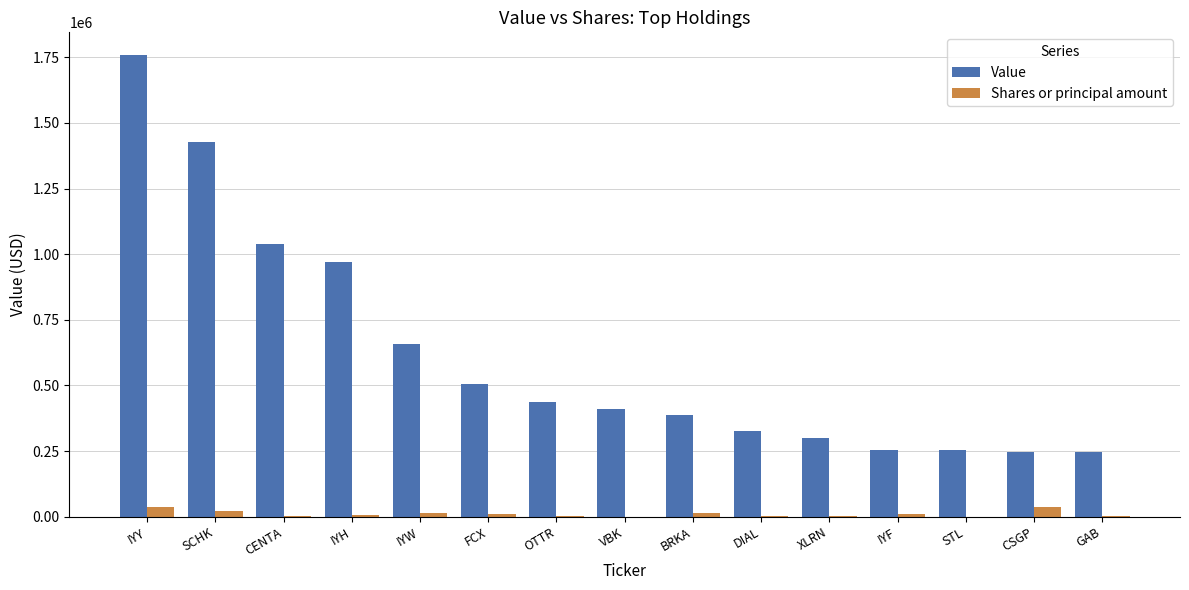

What is the sum of all Value values?

9212000